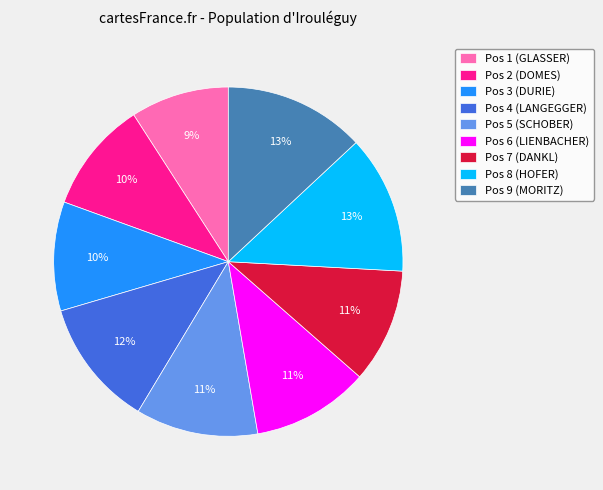

Is there any slice that represents more than half of the pie?

No